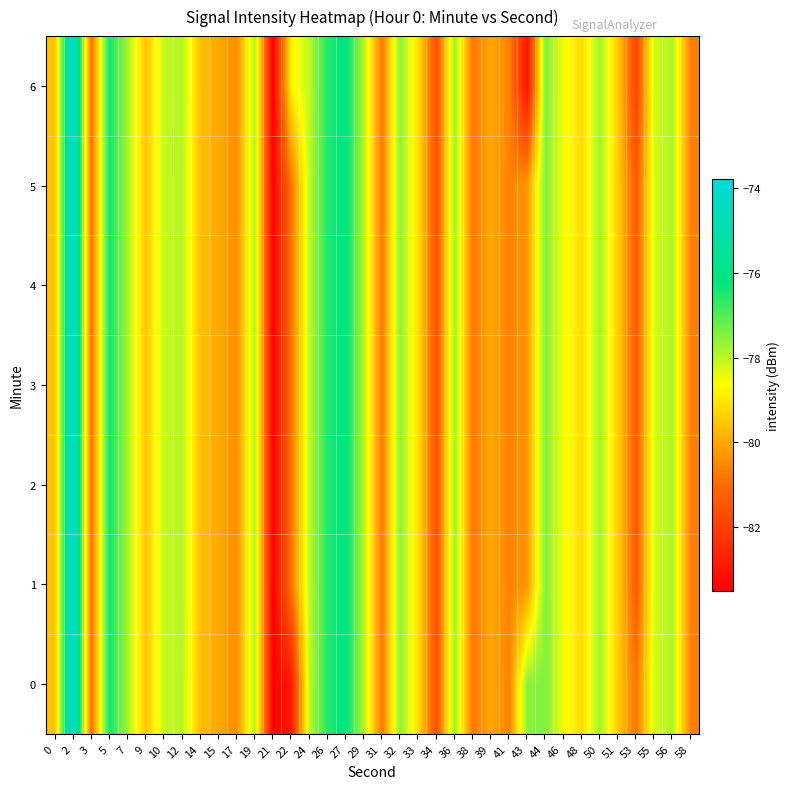

At how many categories does at least one series exceed -75?

1